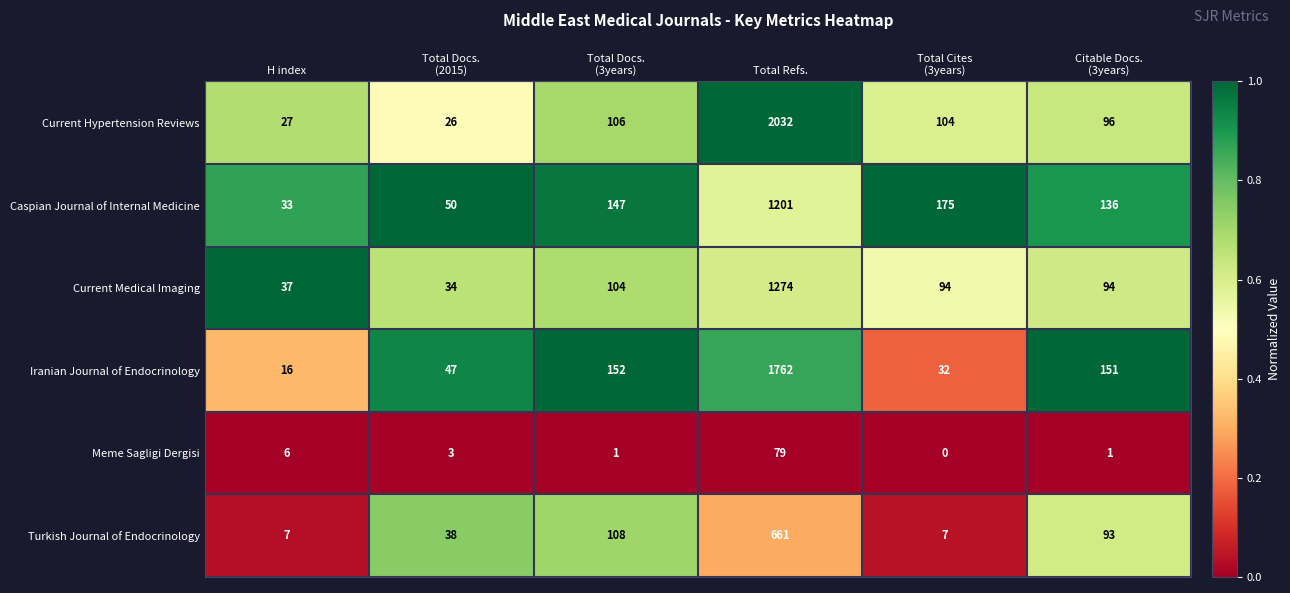

What is the total value across all series at Total Docs.
(2015)?

198